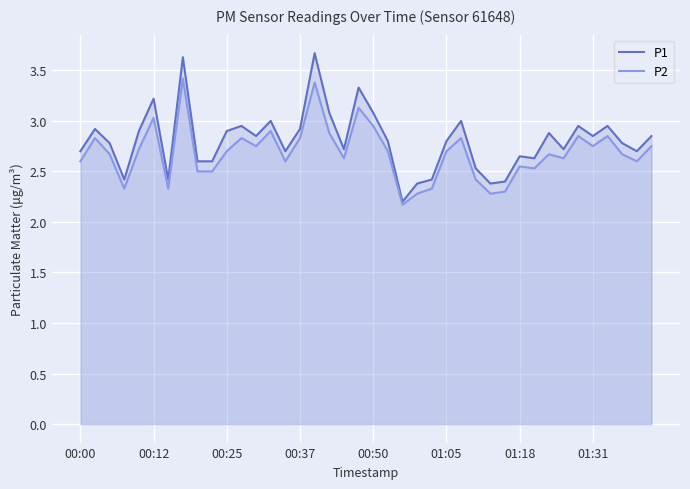

Between 13 and 31, which is larger?

13